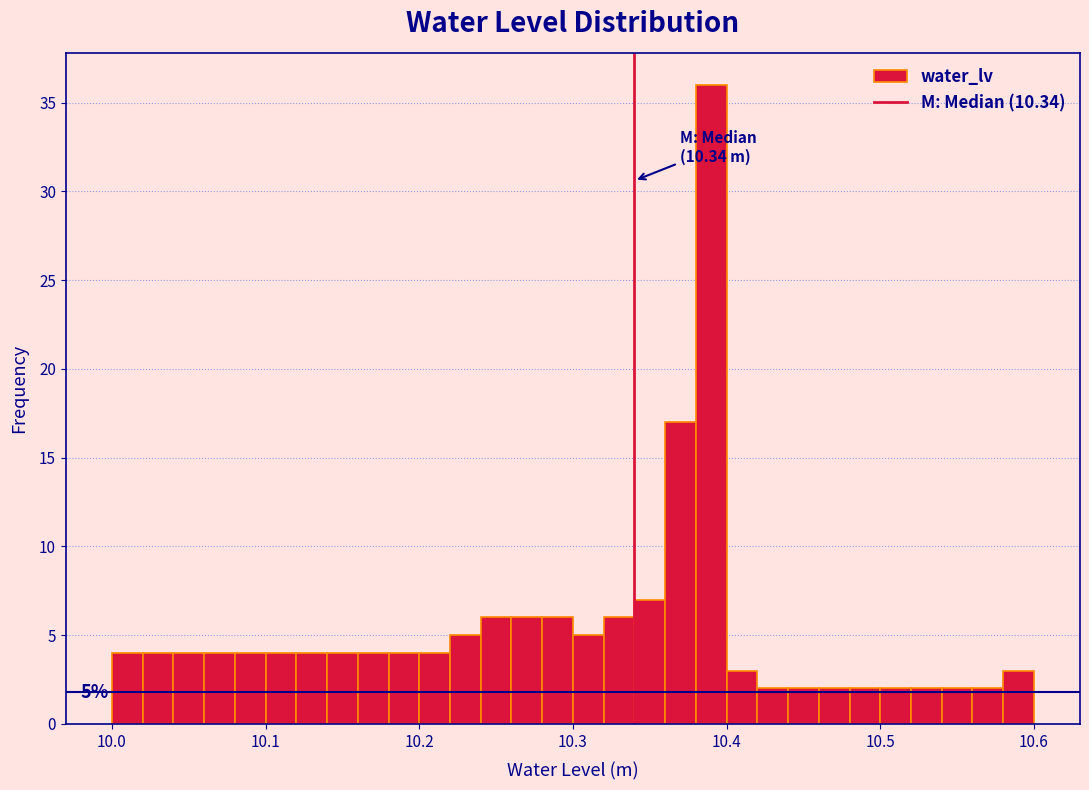

Read against the x-axis, roughly where is the centre of the tallest bar?

10.39